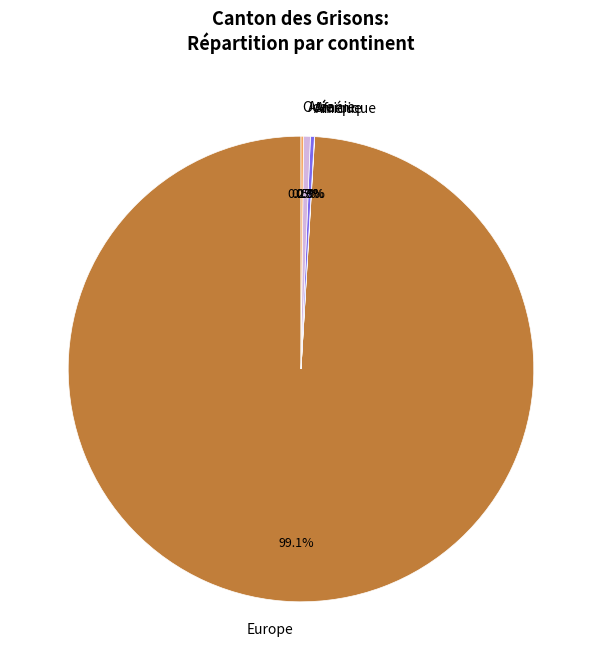

What is the largest slice in the pie chart?

Europe